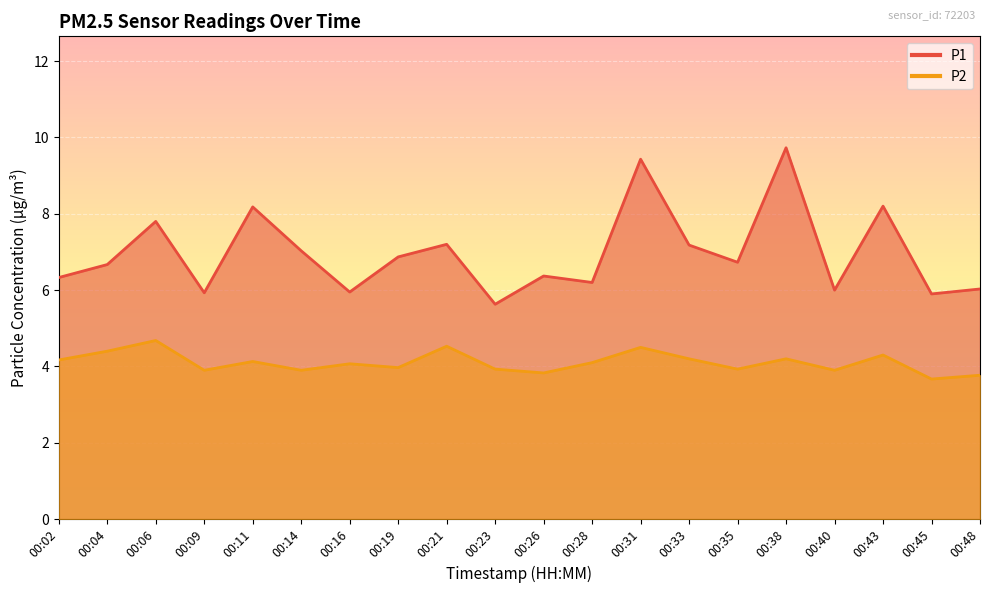

True or false: P2 and P1 cross at least once.

False